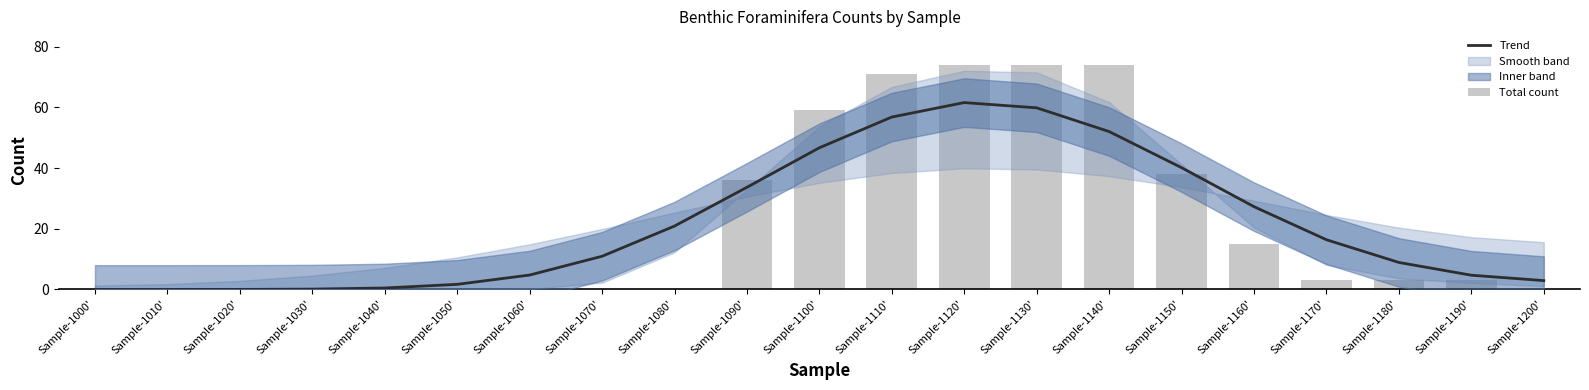

Reading right to left, extract all data points from this chart.

Trend: Sample-1200'=2.9	Sample-1190'=4.7	Sample-1180'=8.9	Sample-1170'=16.4	Sample-1160'=27.3	Sample-1150'=40.1	Sample-1140'=52.1	Sample-1130'=59.9	Sample-1120'=61.6	Sample-1110'=56.8	Sample-1100'=46.7	Sample-1090'=33.7	Sample-1080'=20.9	Sample-1070'=10.9	Sample-1060'=4.7	Sample-1050'=1.7	Sample-1040'=0.5	Sample-1030'=0.1	Sample-1020'=0.0	Sample-1010'=0.0	Sample-1000'=0.0
Total count: Sample-1200'=0.0	Sample-1190'=3.0	Sample-1180'=3.0	Sample-1170'=3.0	Sample-1160'=15.0	Sample-1150'=38.0	Sample-1140'=74.0	Sample-1130'=74.0	Sample-1120'=74.0	Sample-1110'=71.0	Sample-1100'=59.0	Sample-1090'=36.0	Sample-1080'=0.0	Sample-1070'=0.0	Sample-1060'=0.0	Sample-1050'=0.0	Sample-1040'=0.0	Sample-1030'=0.0	Sample-1020'=0.0	Sample-1010'=0.0	Sample-1000'=0.0